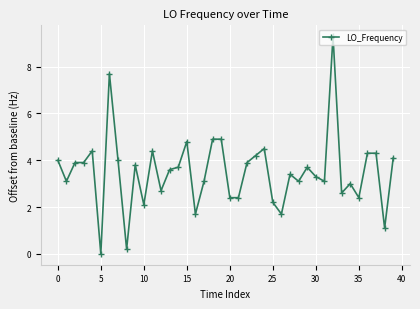

True or false: there are more than 2 points higher than both neighbors.

True